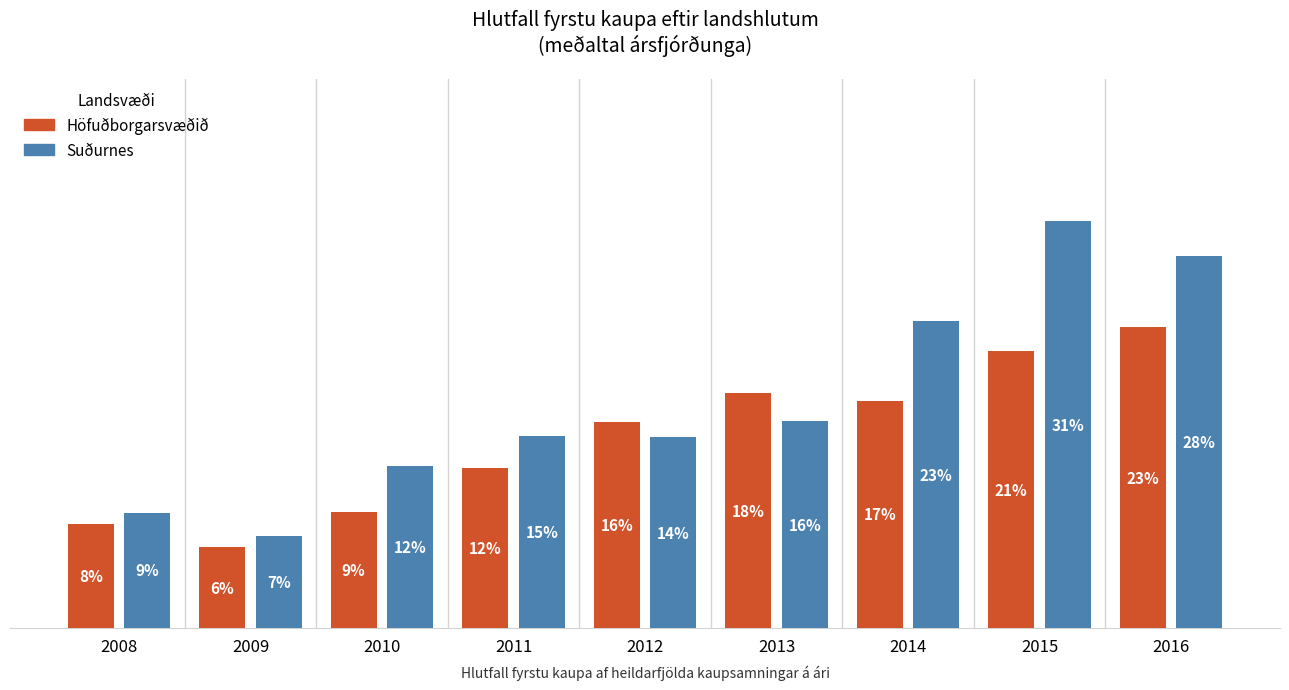

What is the difference between the highest and lowest values at 2014?

0.1